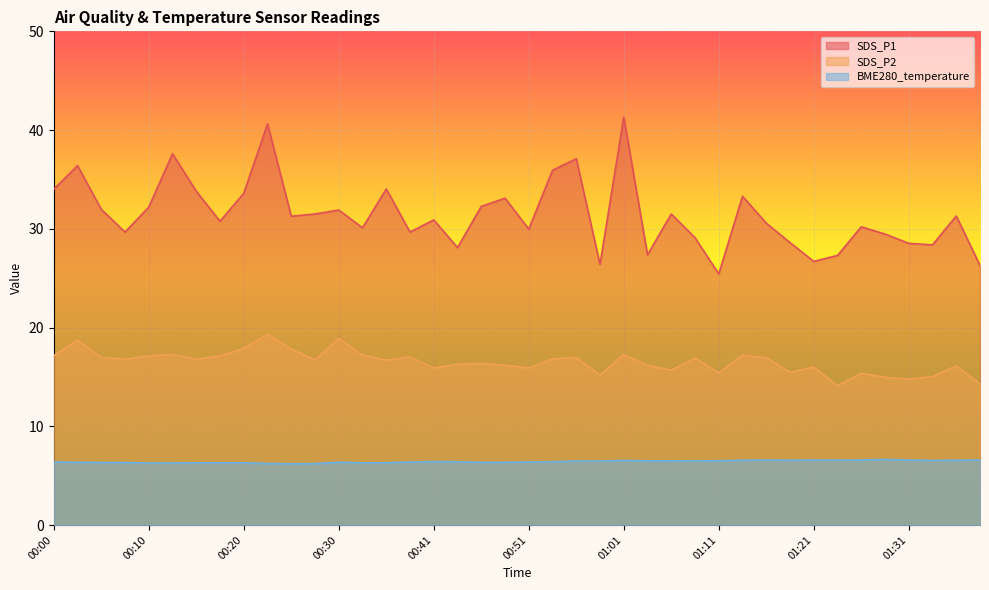

At which category is the sum across all series the highest?

00:23